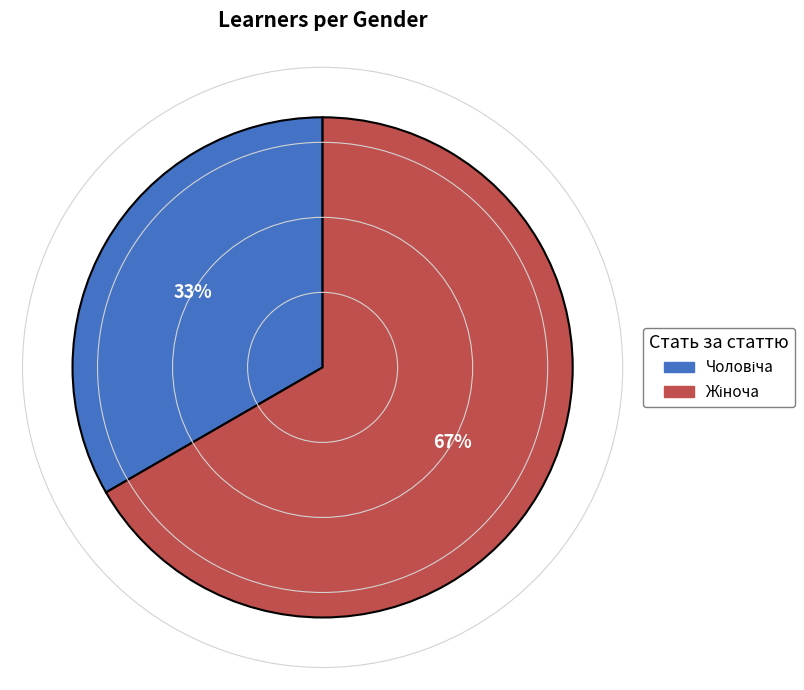

How many slices are in this pie chart?

2